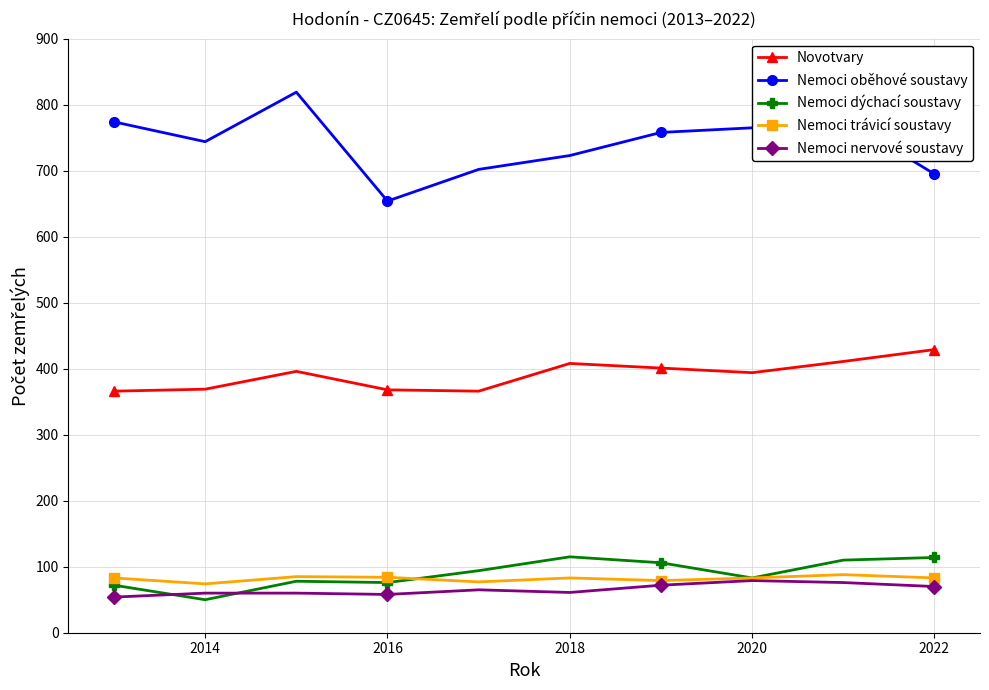

What is the maximum value for Novotvary?

429